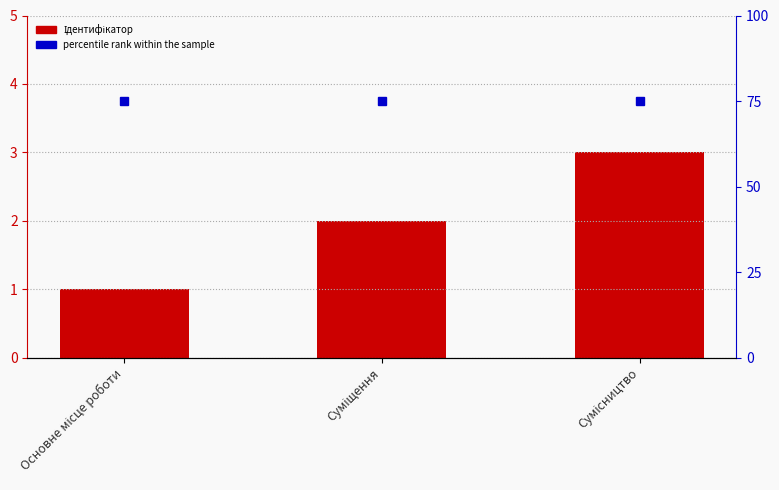

Rank the categories by percentile rank within the sample value from highest to lowest.

Основне місце роботи, Суміщення, Сумісництво